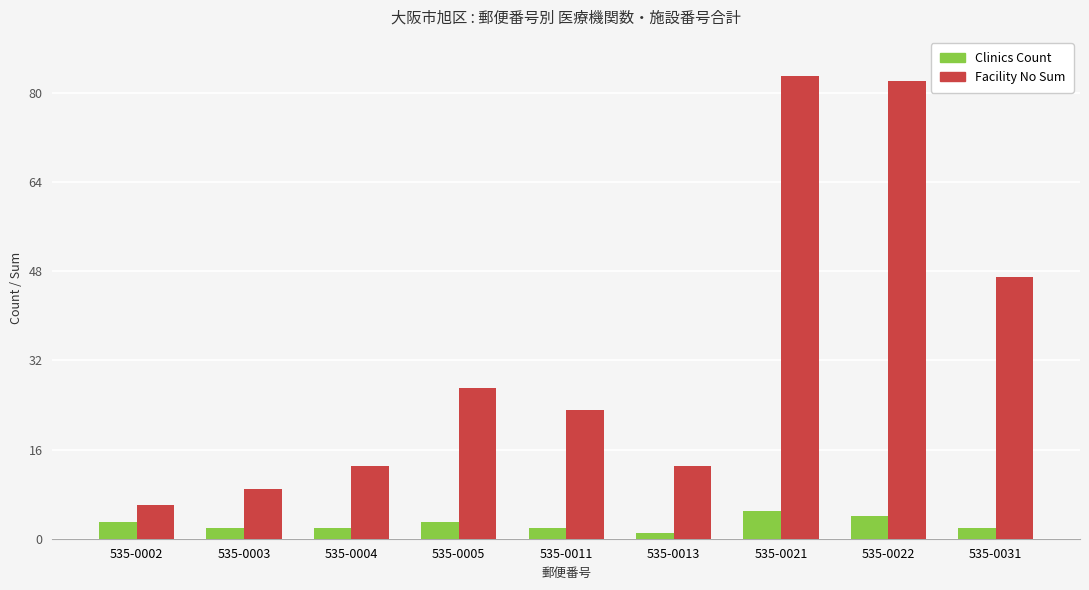

What is the maximum value shown in the chart?

83